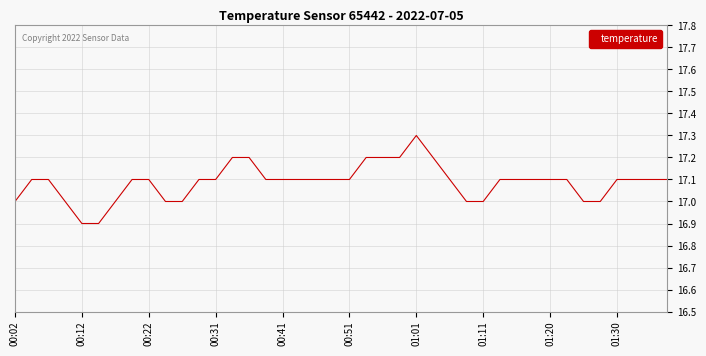

Does the chart display data point markers on the line(s)?

No